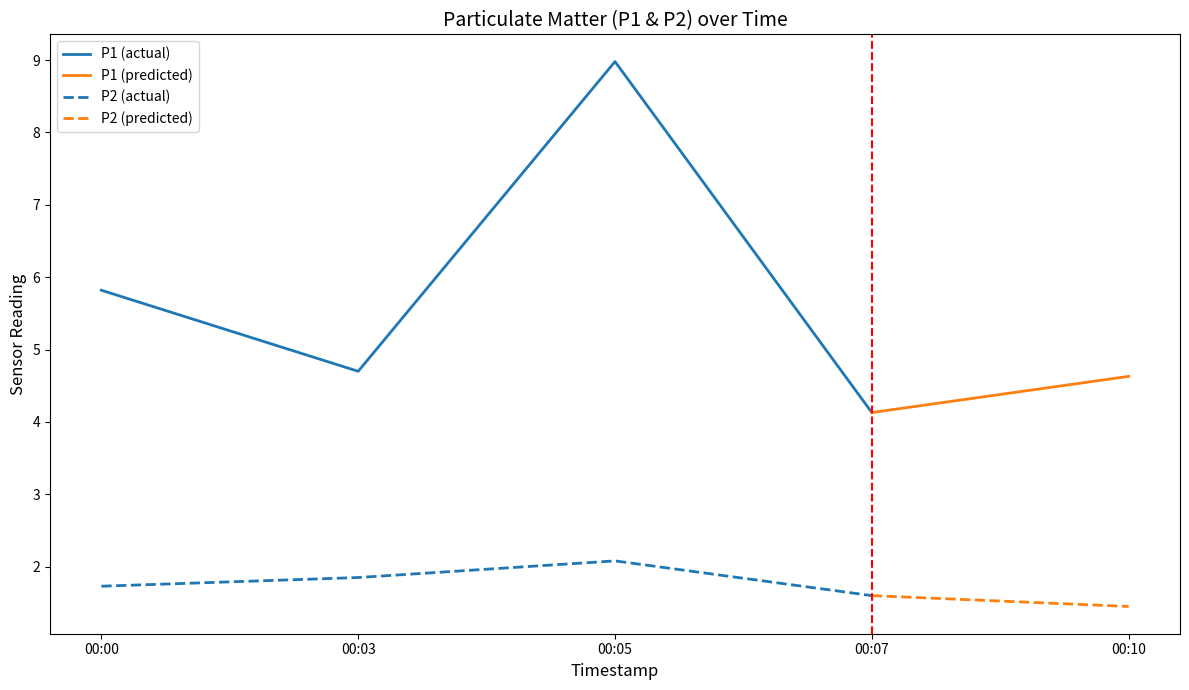

The value of P1 at 2023-12-22T00:00:36 is 5.8. True or false?

True